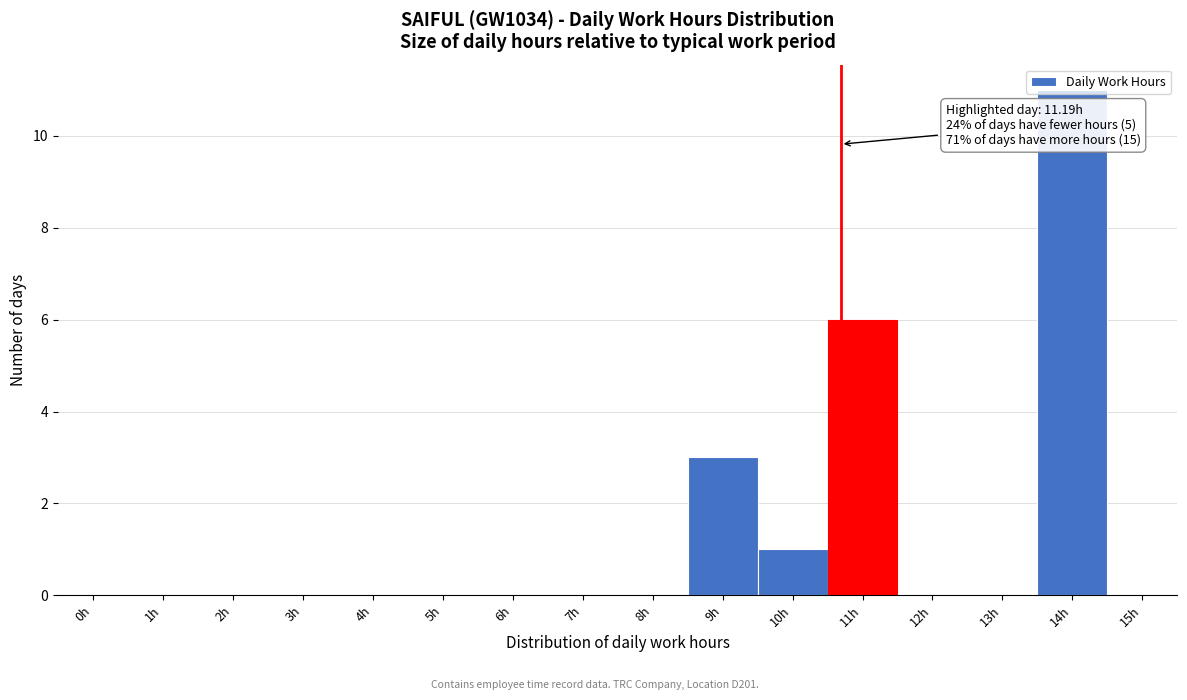

What is the change in value from 3h to 11h?

+6